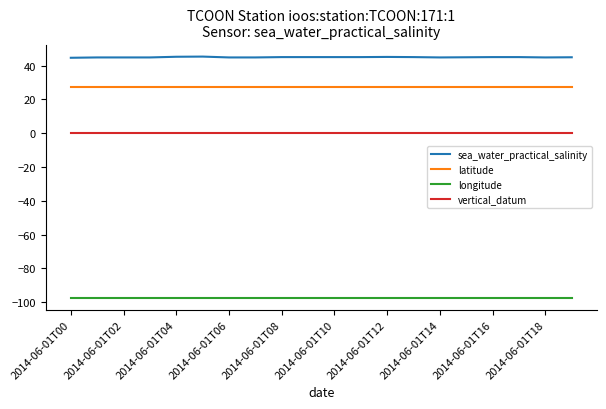

Which series has the largest total across all categories?

sea_water_practical_salinity